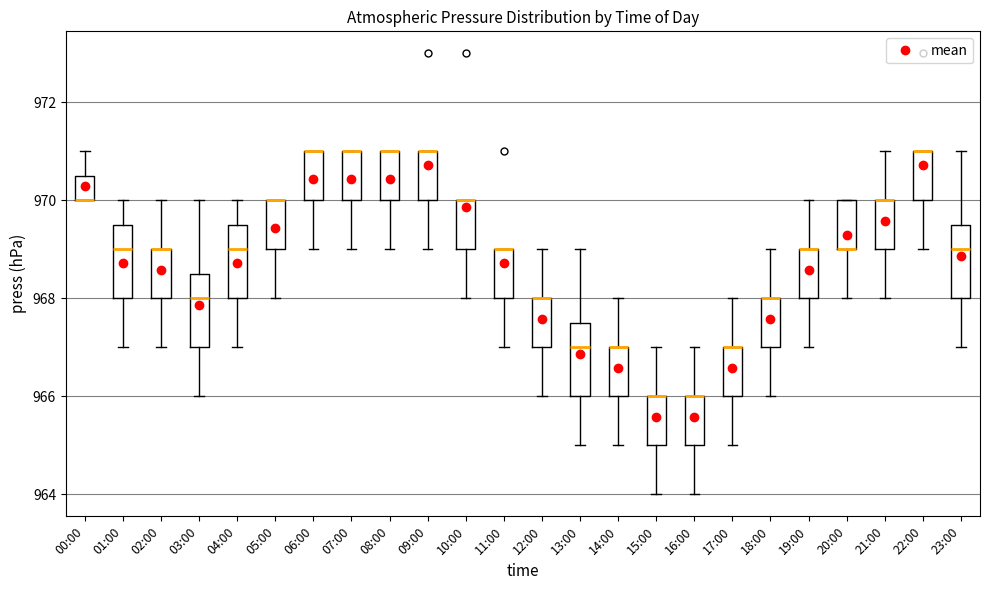

Reading left to right, read every box against the y-axis: the position of its median line, the range the box covers, and the ends of its whiskers. The values are not printed on the chart, so give them approximately, as read against the axis.

00:00: median 970.0 (drawn on the box's lower edge), box 970.0 to 970.6, whiskers 970.0 to 971.0
01:00: median 969.0, box 968.0 to 969.6, whiskers 967.0 to 970.0
02:00: median 969.0 (drawn on the box's upper edge), box 968.0 to 969.0, whiskers 967.0 to 970.0
03:00: median 968.0, box 967.0 to 968.6, whiskers 966.0 to 970.0
04:00: median 969.0, box 968.0 to 969.6, whiskers 967.0 to 970.0
05:00: median 970.0 (drawn on the box's upper edge), box 969.0 to 970.0, whiskers 968.0 to 970.0
06:00: median 971.0 (drawn on the box's upper edge), box 970.0 to 971.0, whiskers 969.0 to 971.0
07:00: median 971.0 (drawn on the box's upper edge), box 970.0 to 971.0, whiskers 969.0 to 971.0
08:00: median 971.0 (drawn on the box's upper edge), box 970.0 to 971.0, whiskers 969.0 to 971.0
09:00: median 971.0 (drawn on the box's upper edge), box 970.0 to 971.0, whiskers 969.0 to 971.0
10:00: median 970.0 (drawn on the box's upper edge), box 969.0 to 970.0, whiskers 968.0 to 970.0
11:00: median 969.0 (drawn on the box's upper edge), box 968.0 to 969.0, whiskers 967.0 to 969.0
12:00: median 968.0 (drawn on the box's upper edge), box 967.0 to 968.0, whiskers 966.0 to 969.0
13:00: median 967.0, box 966.0 to 967.6, whiskers 965.0 to 969.0
14:00: median 967.0 (drawn on the box's upper edge), box 966.0 to 967.0, whiskers 965.0 to 968.0
15:00: median 966.0 (drawn on the box's upper edge), box 965.0 to 966.0, whiskers 964.0 to 967.0
16:00: median 966.0 (drawn on the box's upper edge), box 965.0 to 966.0, whiskers 964.0 to 967.0
17:00: median 967.0 (drawn on the box's upper edge), box 966.0 to 967.0, whiskers 965.0 to 968.0
18:00: median 968.0 (drawn on the box's upper edge), box 967.0 to 968.0, whiskers 966.0 to 969.0
19:00: median 969.0 (drawn on the box's upper edge), box 968.0 to 969.0, whiskers 967.0 to 970.0
20:00: median 969.0 (drawn on the box's lower edge), box 969.0 to 970.0, whiskers 968.0 to 970.0
21:00: median 970.0 (drawn on the box's upper edge), box 969.0 to 970.0, whiskers 968.0 to 971.0
22:00: median 971.0 (drawn on the box's upper edge), box 970.0 to 971.0, whiskers 969.0 to 971.0
23:00: median 969.0, box 968.0 to 969.6, whiskers 967.0 to 971.0